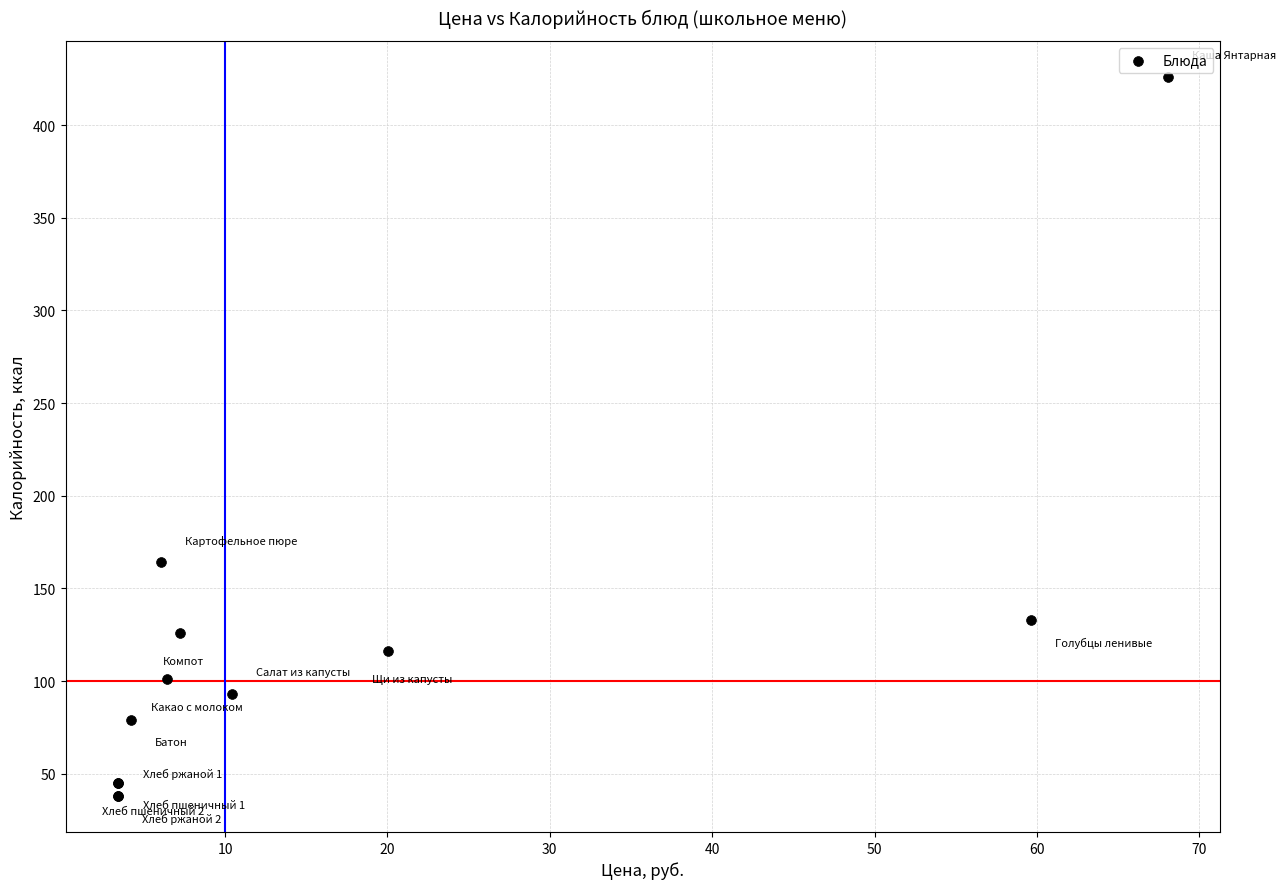

What Y value in the scatter plot is closest to 232?

164